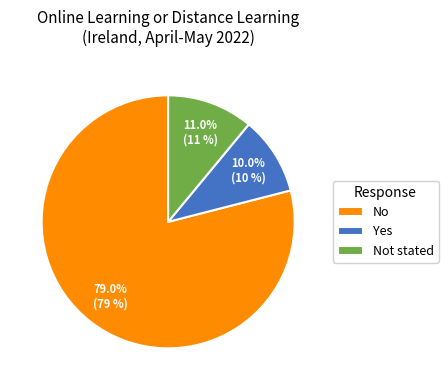

Do Yes and No together represent more than half of the pie?

Yes